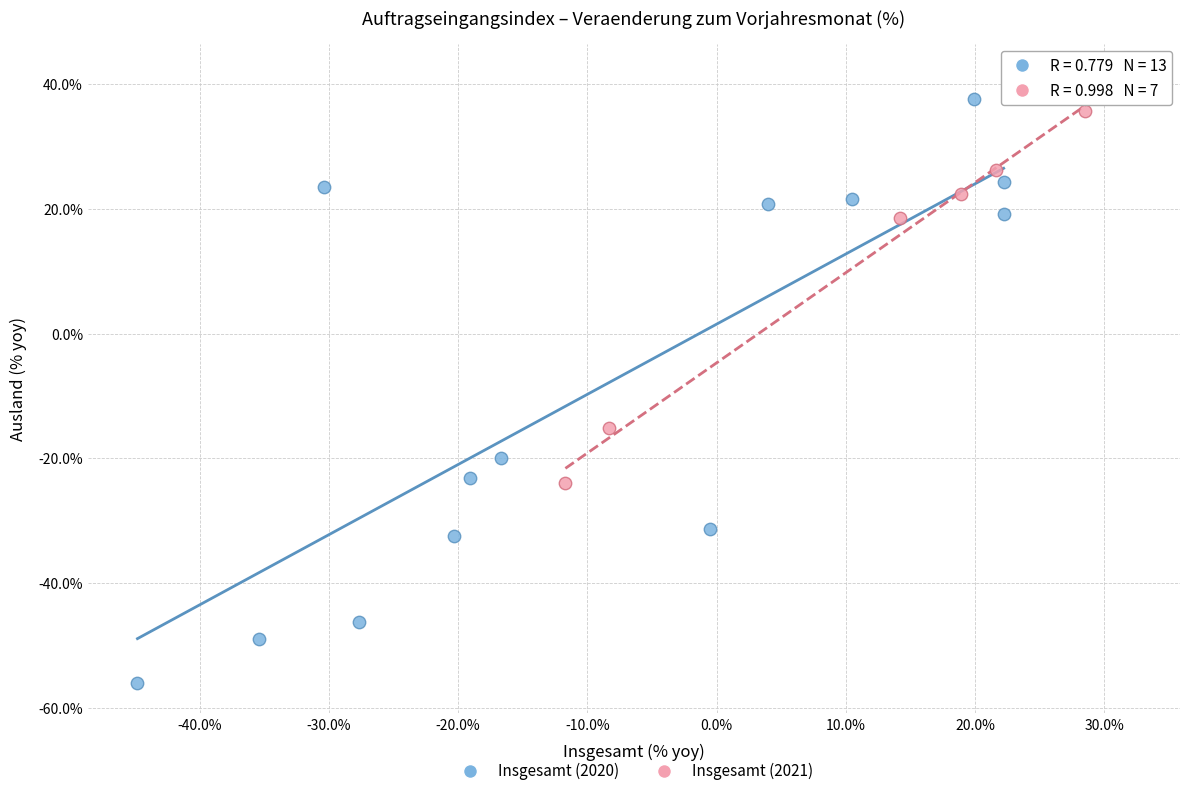

Which series contains the highest Y value?

Insgesamt (2021)